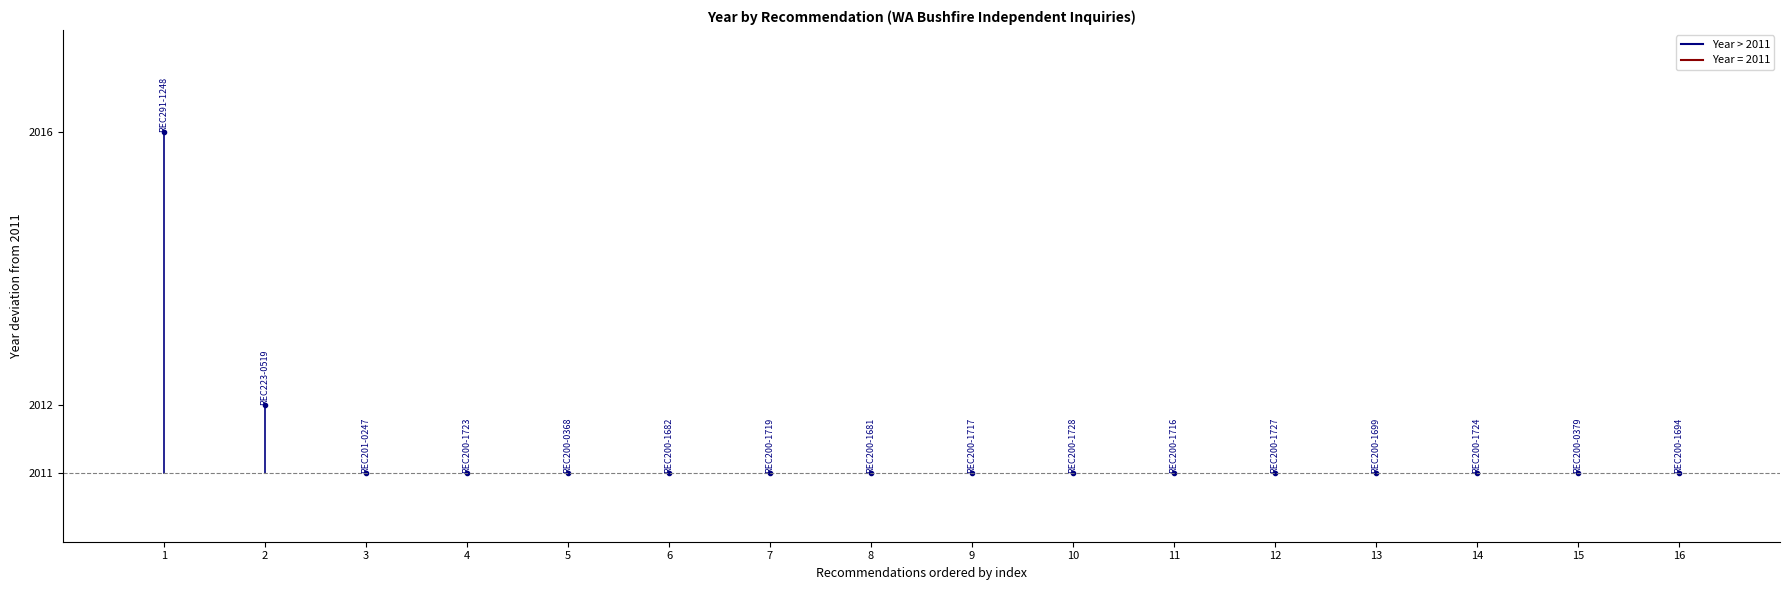

Count the number of values greater than 2011.

2